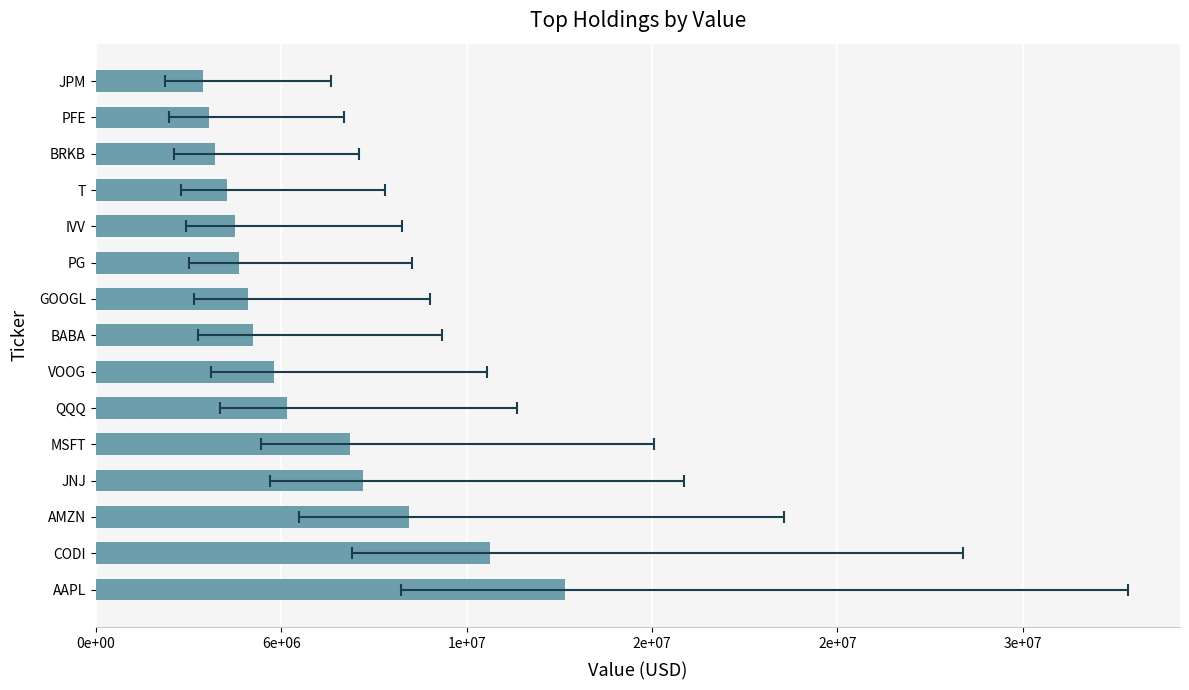

How many bars are there in total?

15